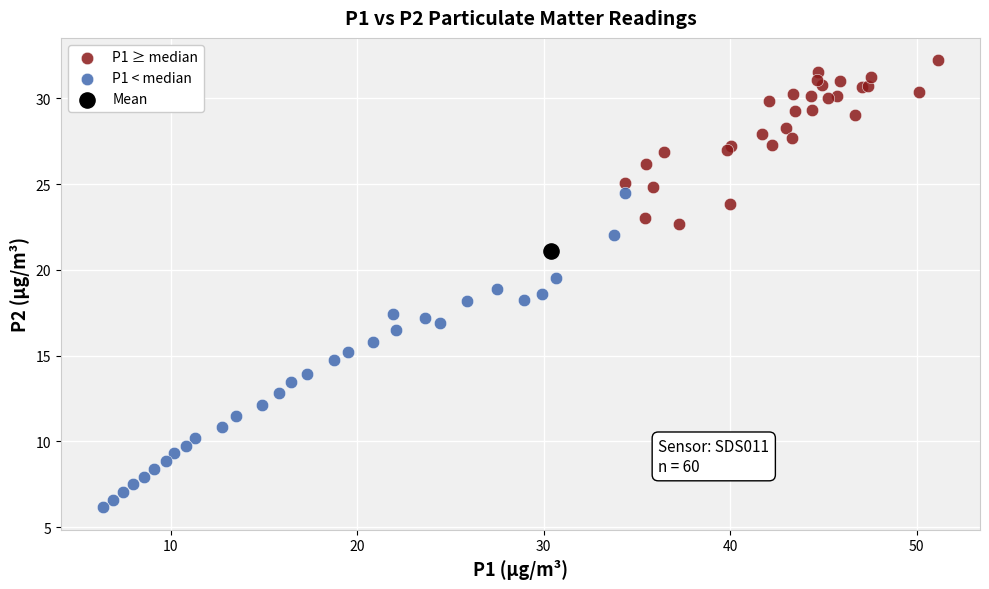

Which series reaches the maximum Y coordinate?

P1 ≥ median